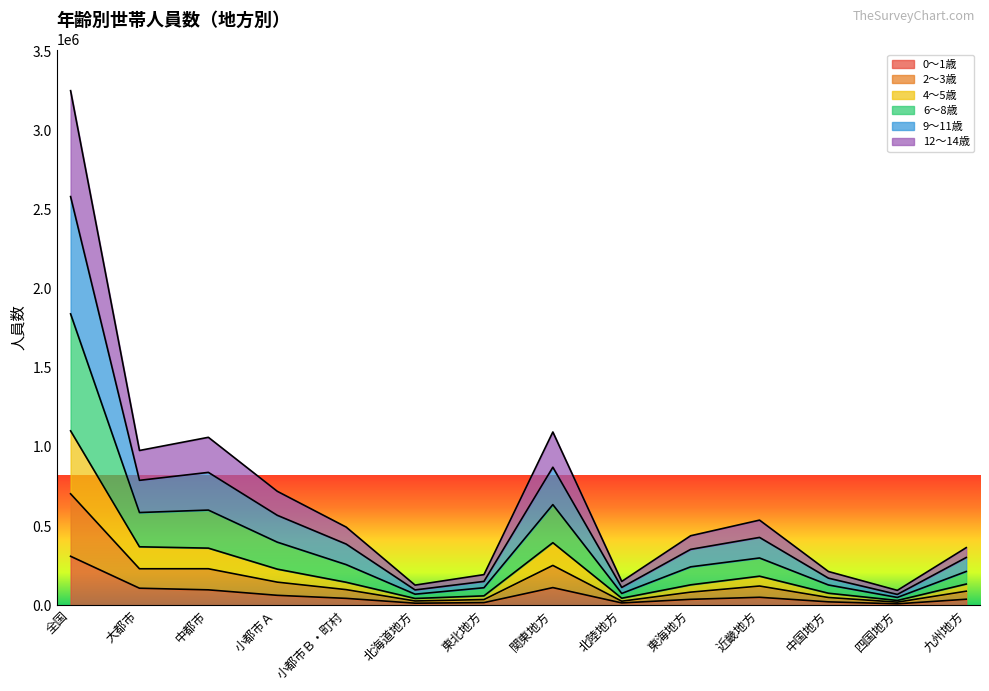

Where is the first local minimum for 12～14歳?

大都市